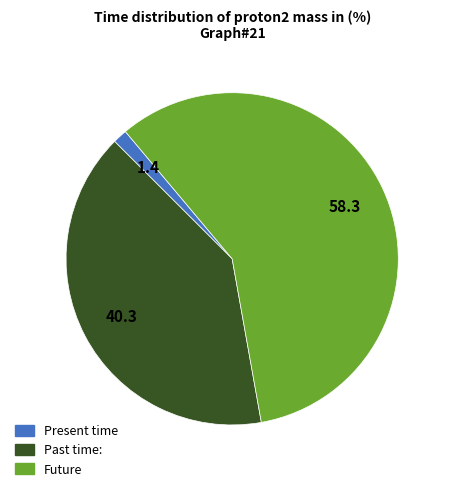

Does any single category account for the majority?

Yes